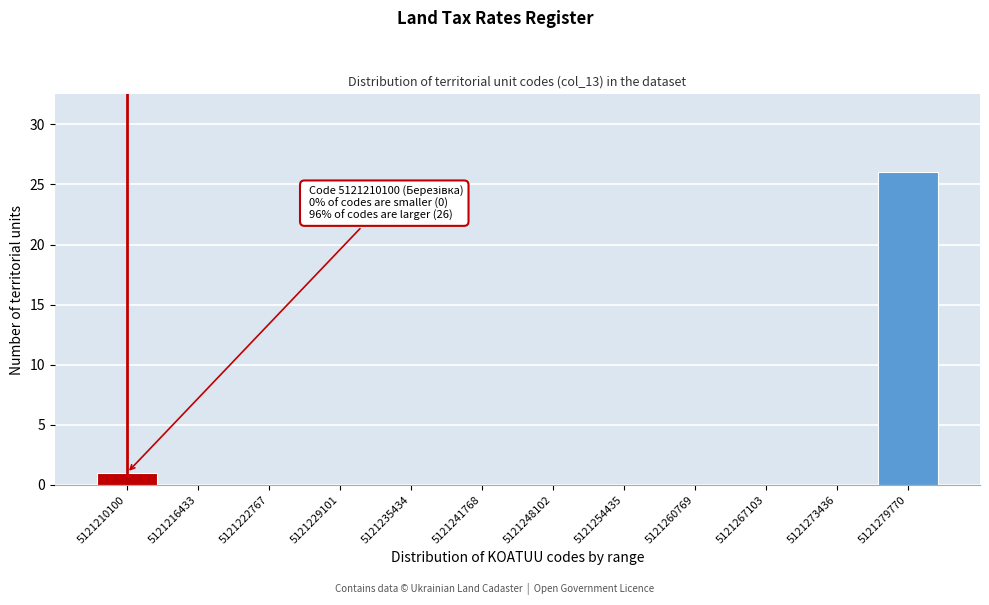

Reading left to right, what are all the values shown in this chart?

5121210100=1	5121216433=0	5121222767=0	5121229101=0	5121235434=0	5121241768=0	5121248102=0	5121254435=0	5121260769=0	5121267103=0	5121273436=0	5121279770=26